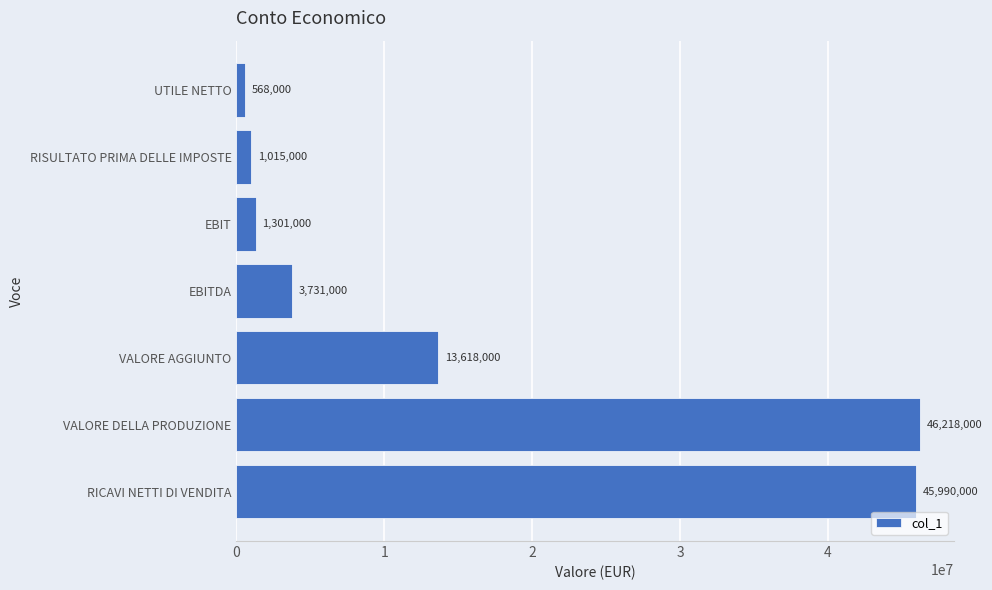

The chart shows a value of 75618011 at RICAVI NETTI DI VENDITA. True or false?

False